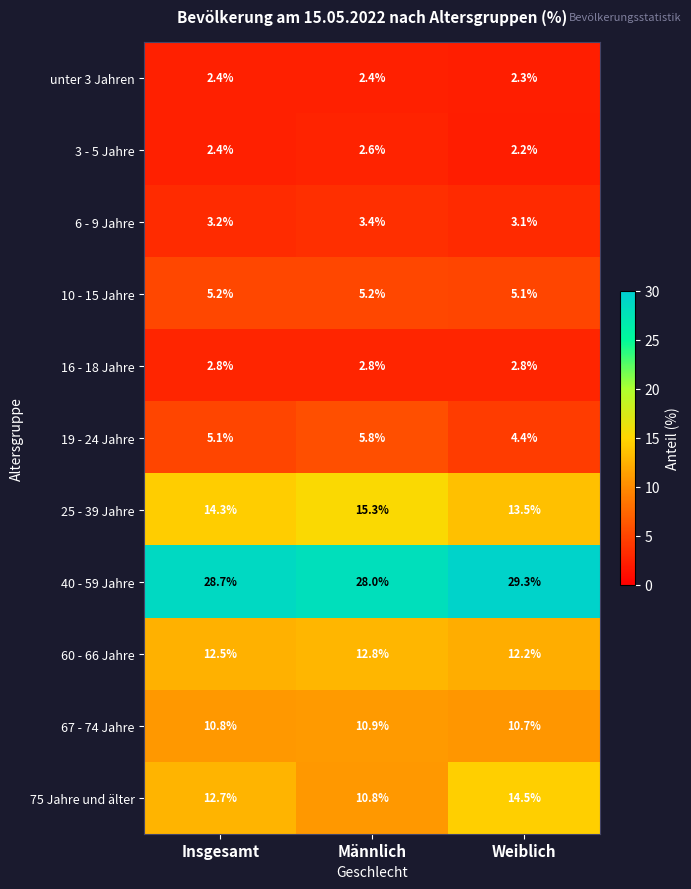

What is the sum of all 60 - 66 Jahre values?

37.5